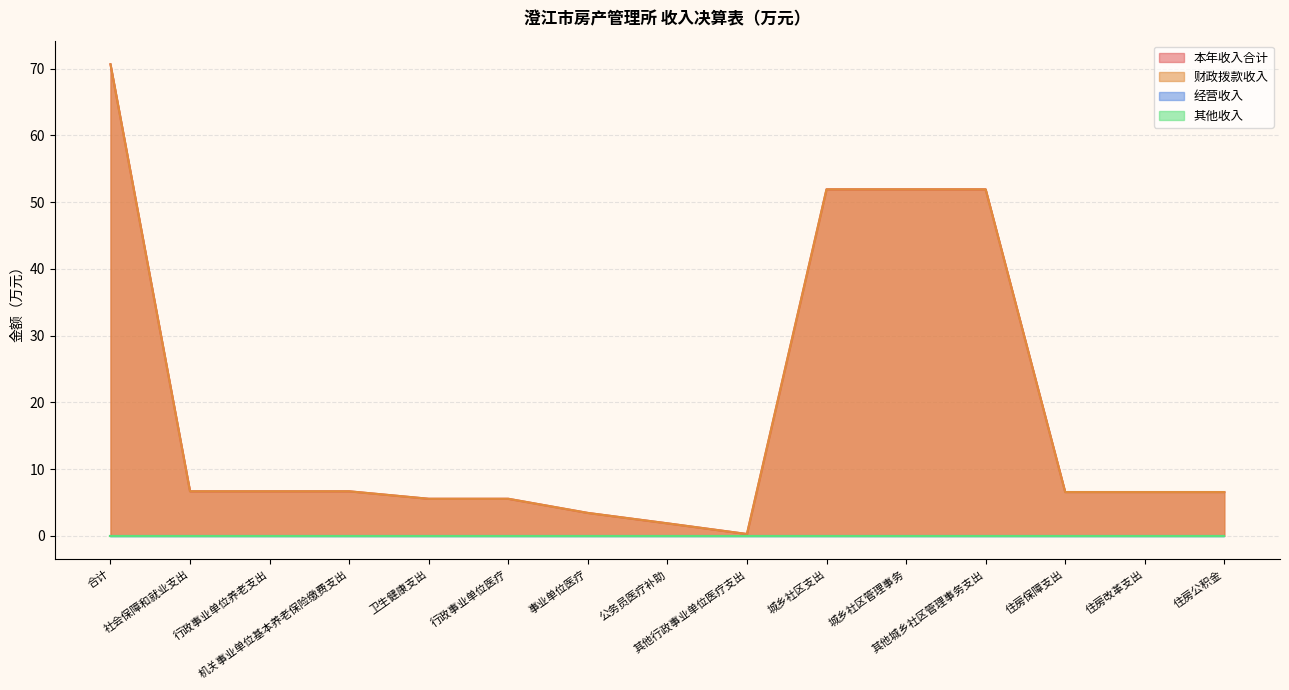

What is the sum of the 本年收入合计 values at 卫生健康支出 and 行政事业单位养老支出?

12.2